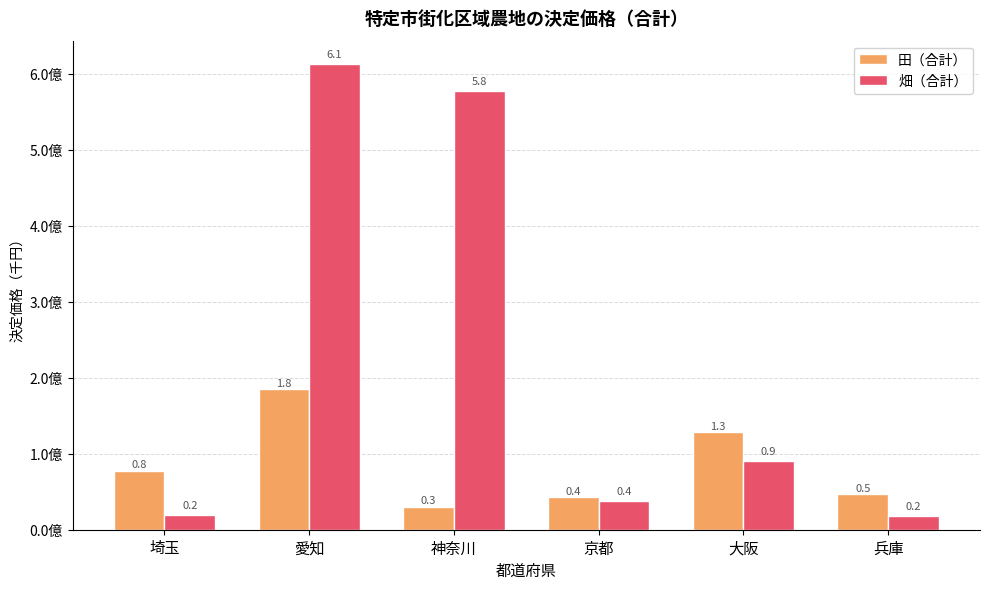

Are the bars grouped side by side (vs. stacked)?

Yes